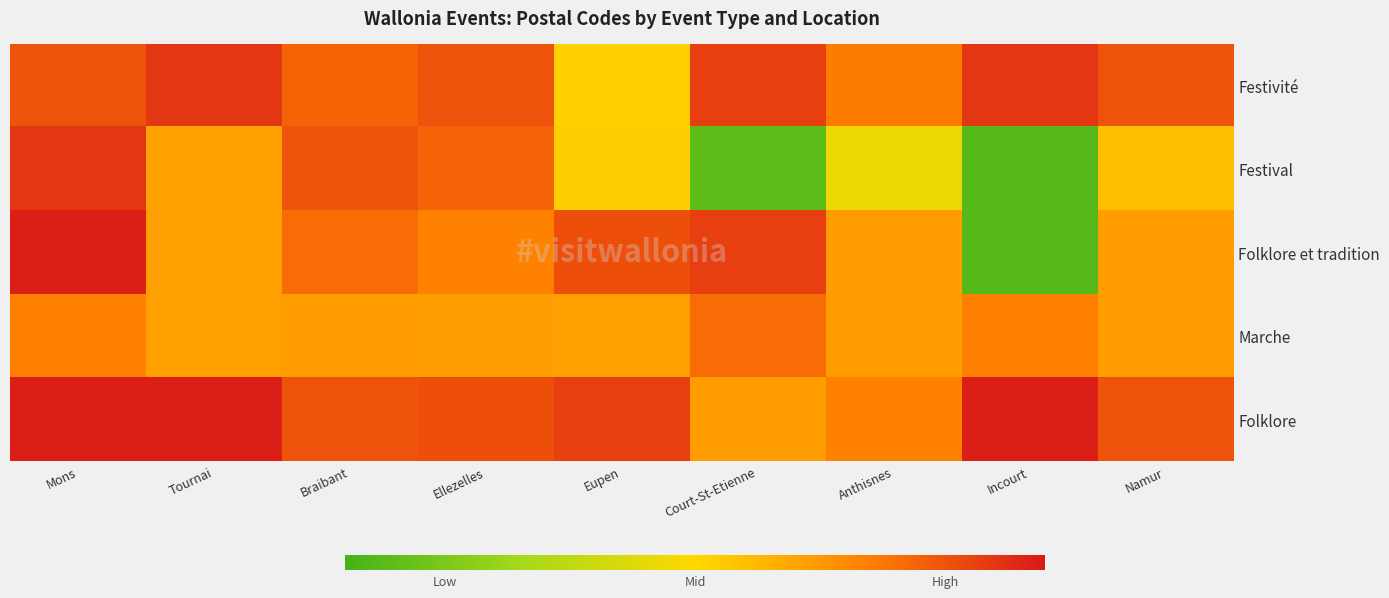

At which category is the sum across all series the highest?

Mons